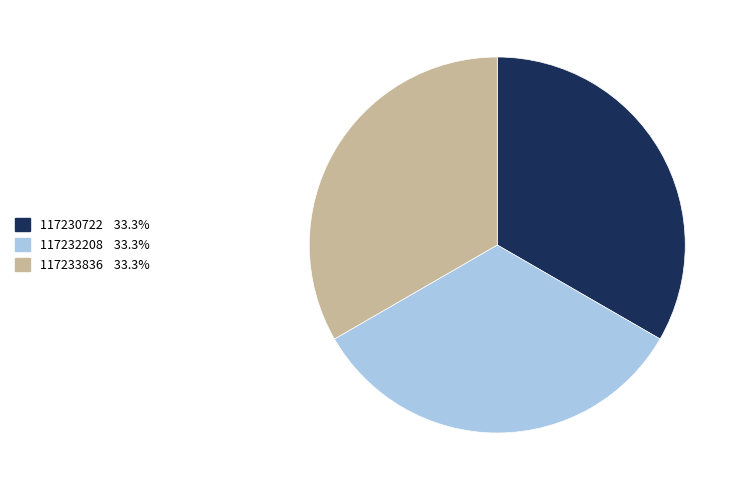

Is 117230722 the majority of the pie?

No